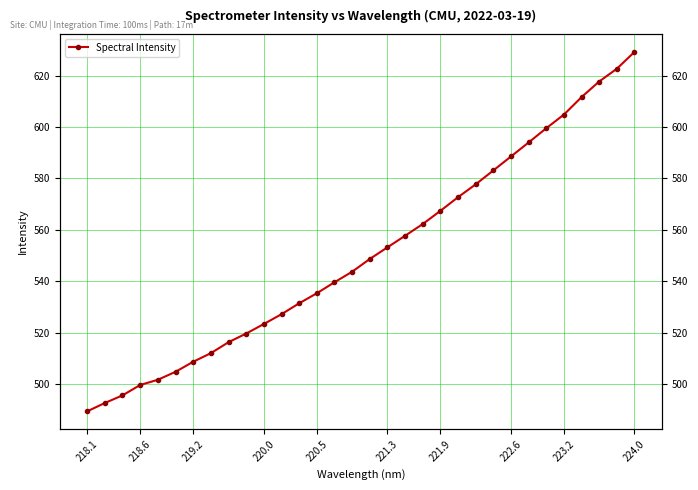

Reading left to right, extract all data points from this chart.

489.4	492.6	495.6	499.6	501.7	504.8	508.7	512.0	516.3	519.6	523.4	527.2	531.4	535.3	539.6	543.7	548.7	553.2	557.7	562.2	567.4	572.7	577.7	583.1	588.5	594.0	599.5	604.8	611.6	617.7	622.7	629.2